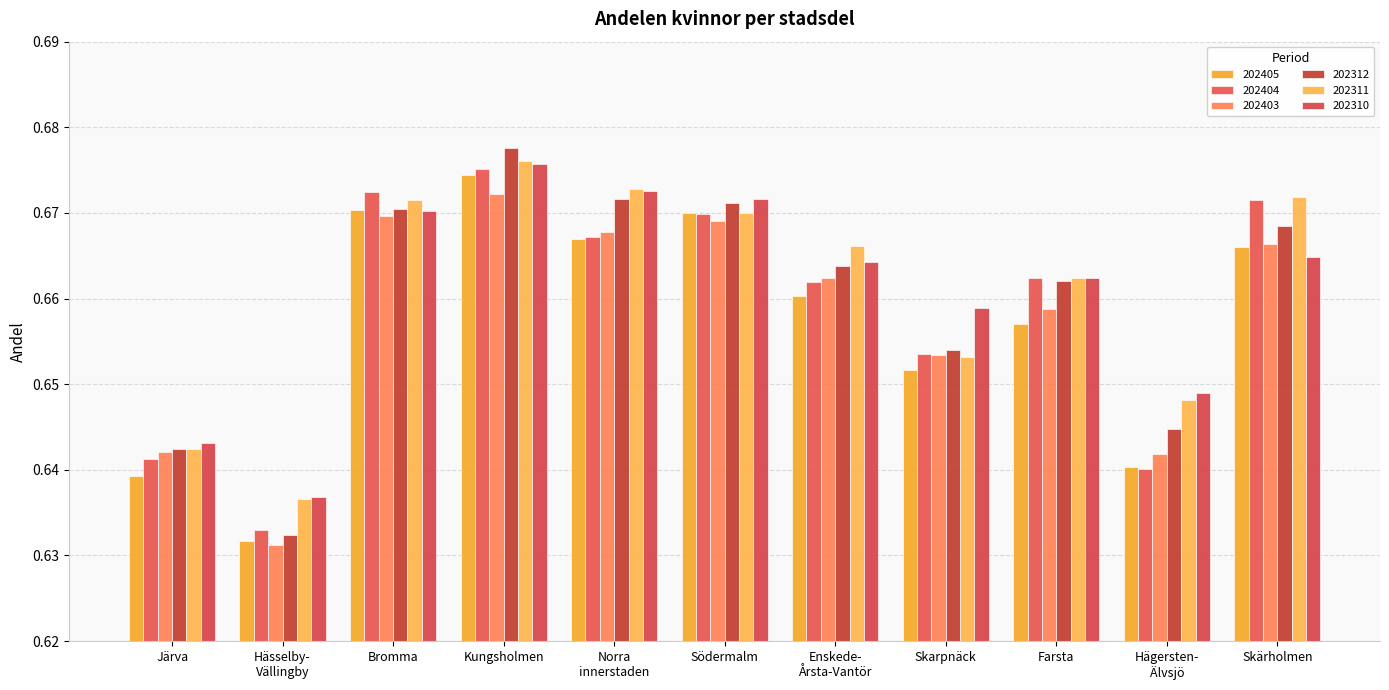

What is the value of the 202311 bar at the 6th from the left?

0.7